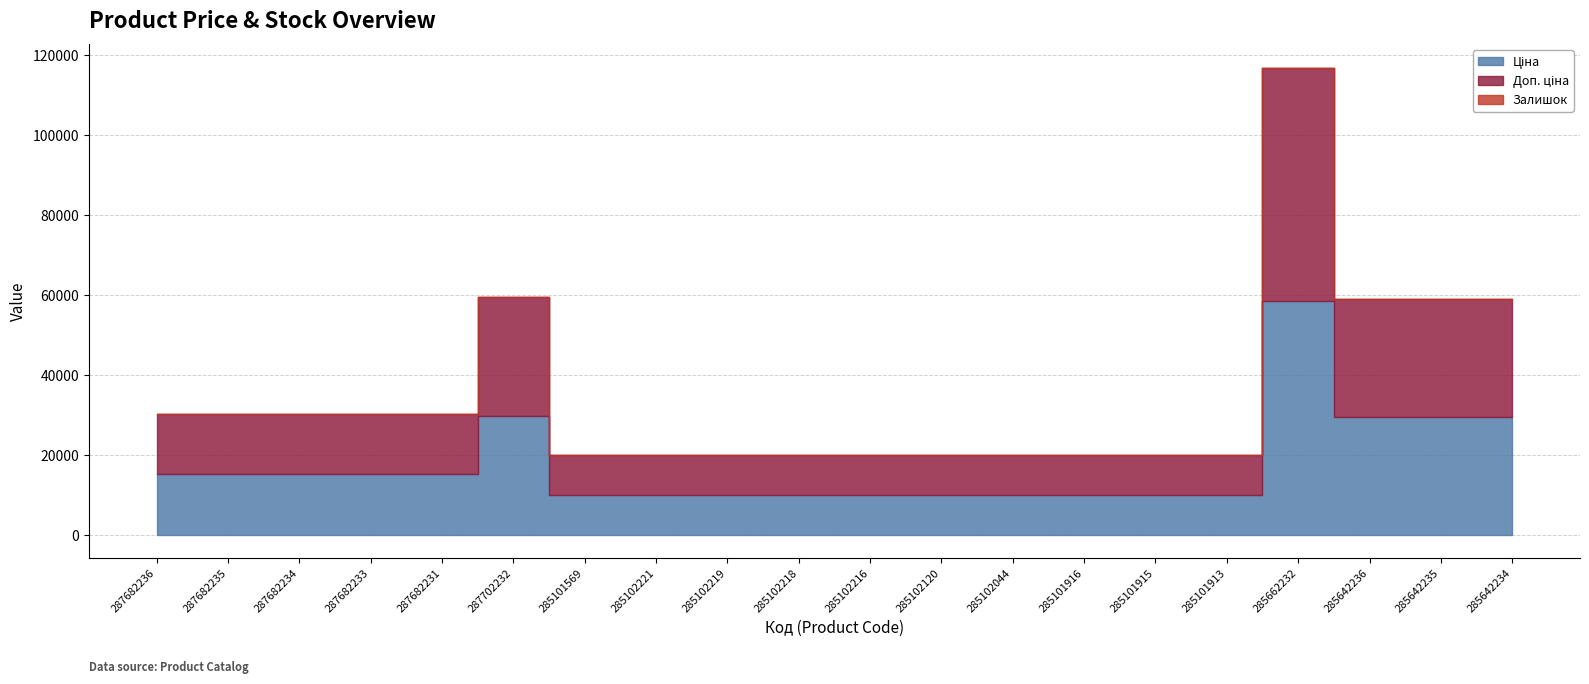

How many values in the Залишок series exceed 3?

9